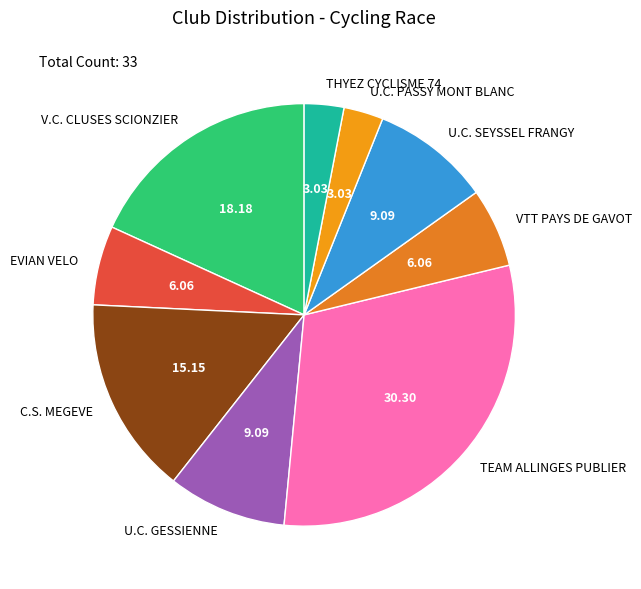

Approximately how many times larger is the value at U.C. GESSIENNE compared to EVIAN VELO?

1.5